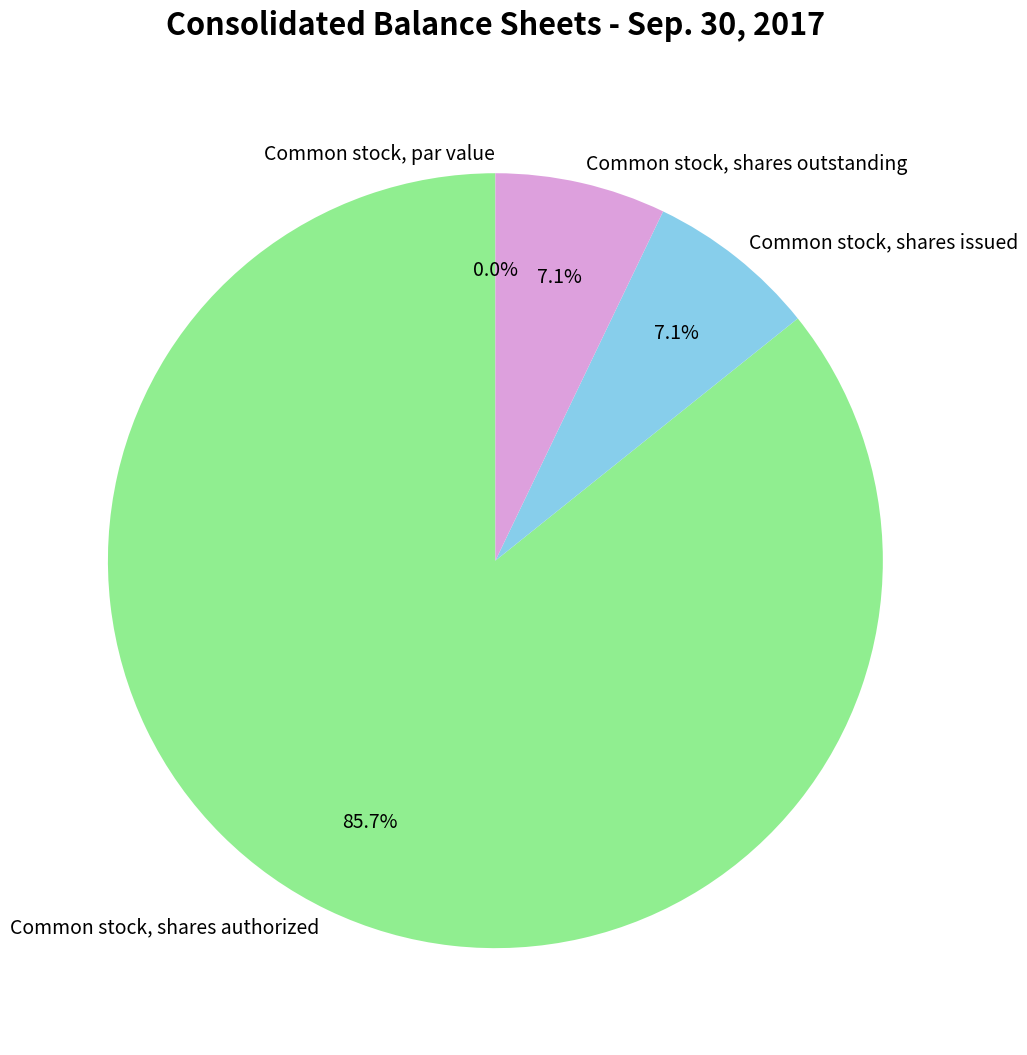

To the nearest percent, what is the combined percentage of Common stock, shares authorized and Common stock, shares outstanding?

93%